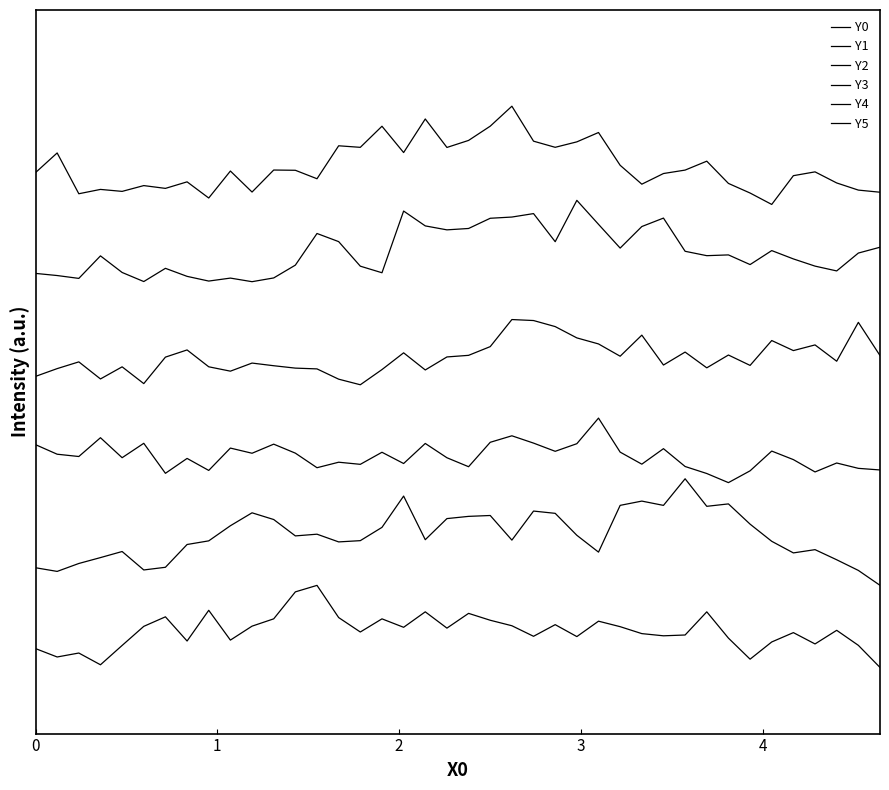

Does the chart display data point markers on the line(s)?

No